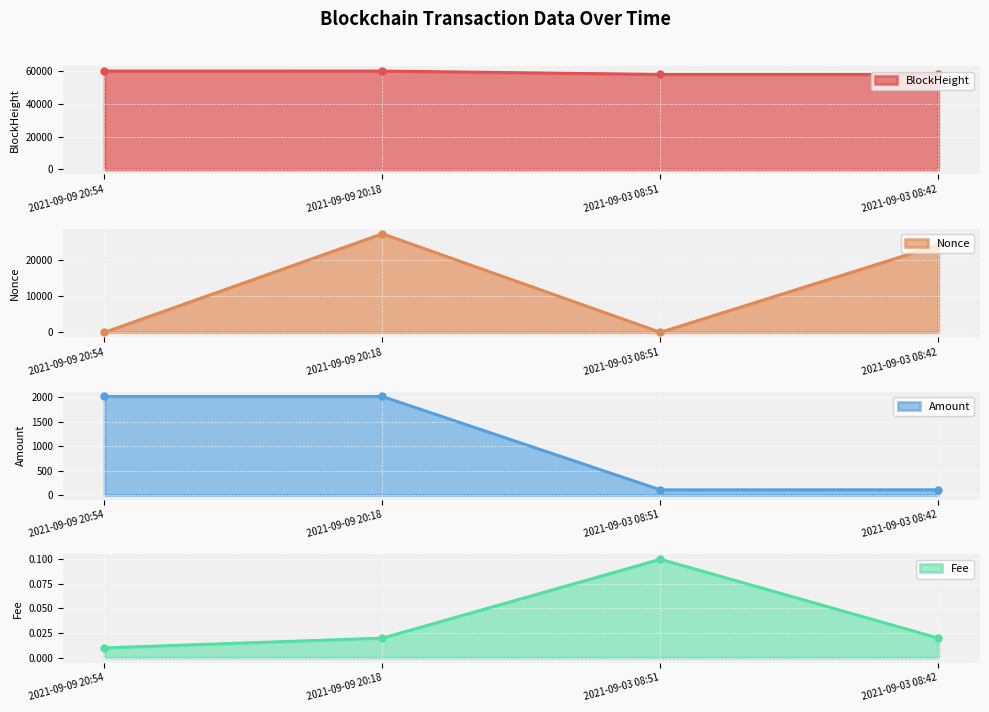

At which category is the sum across all series the highest?

2021-09-09 20:18